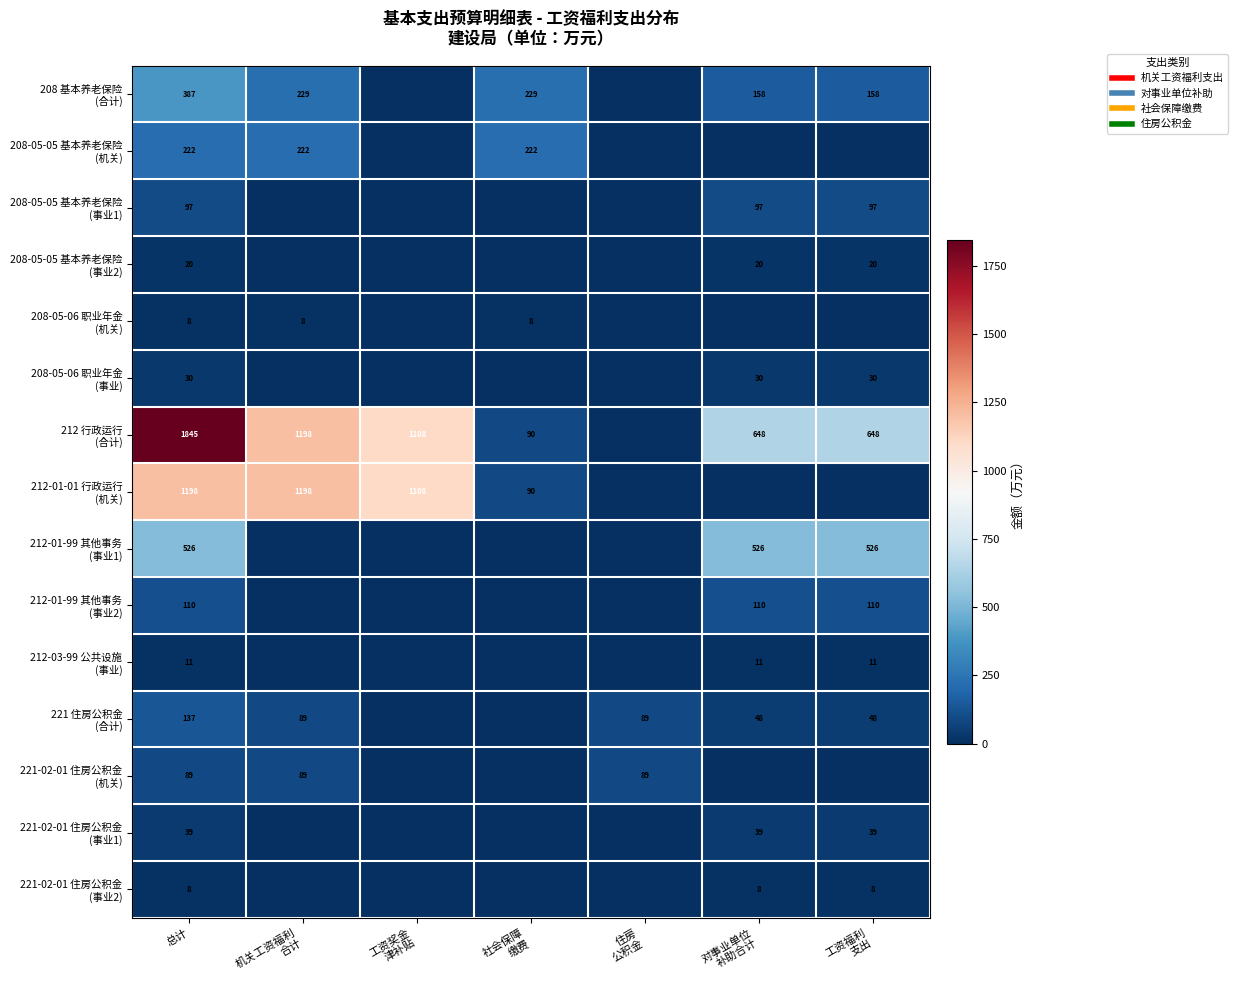

What is the difference between the second highest and second lowest values in the 208 基本养老保险 (合计) series?

229.1